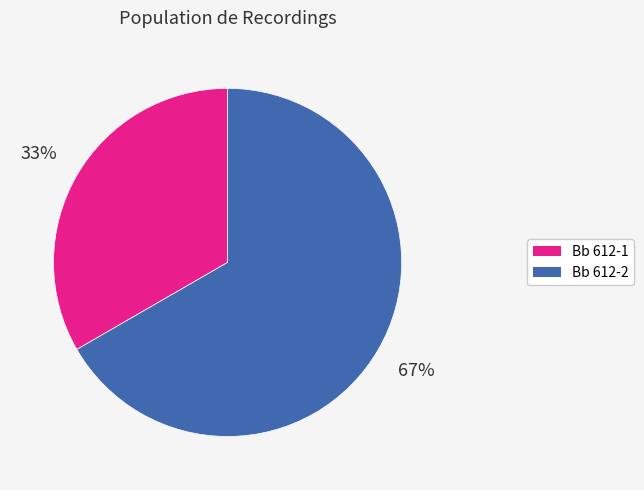

Does Bb 612-1 account for over 50% of the chart?

No